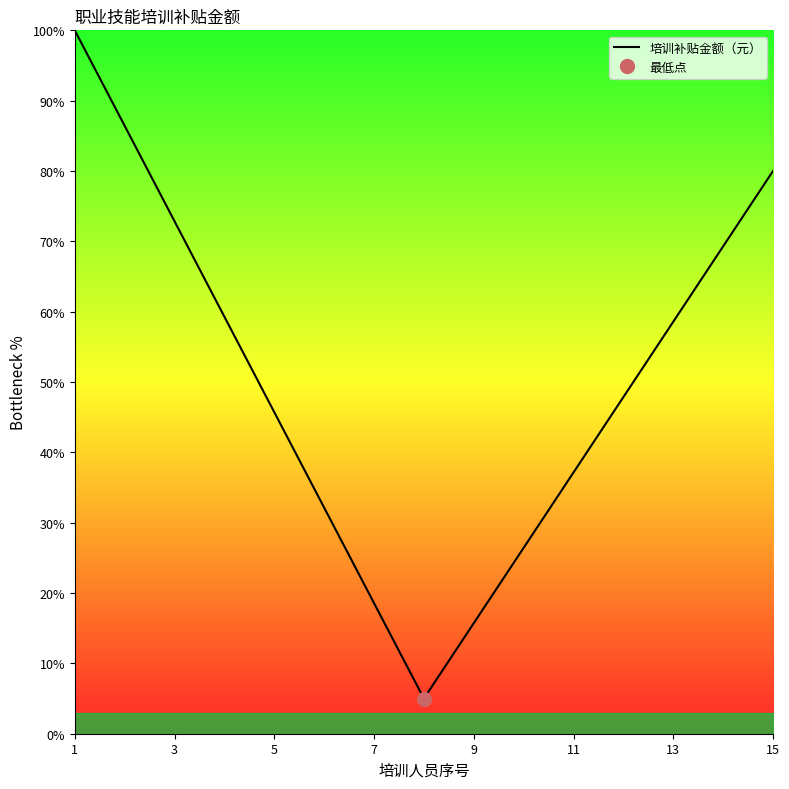

What is the sum of the values at 11 and 12?

90.7